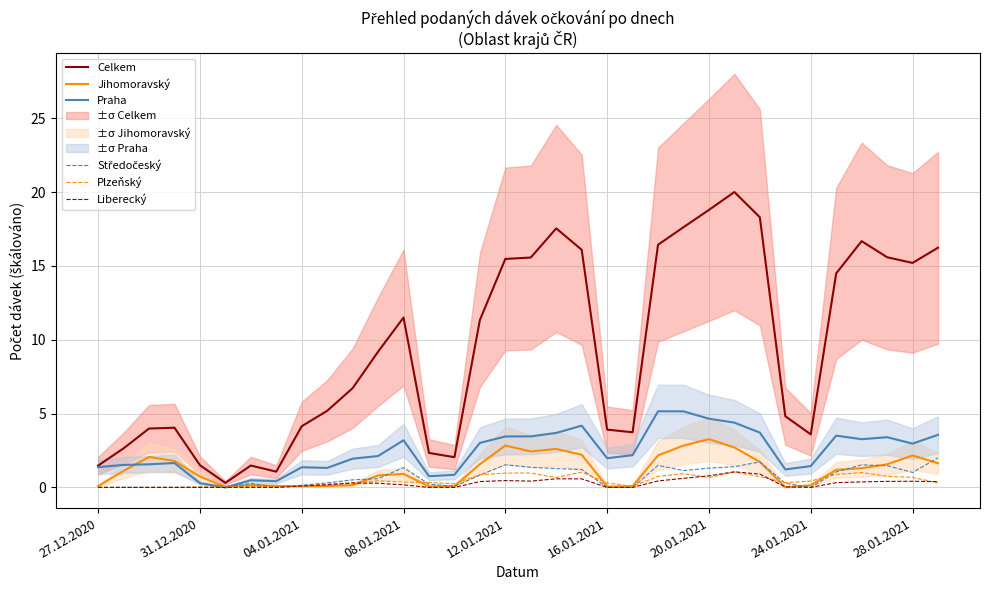

What is the maximum value for Praha?

5.2